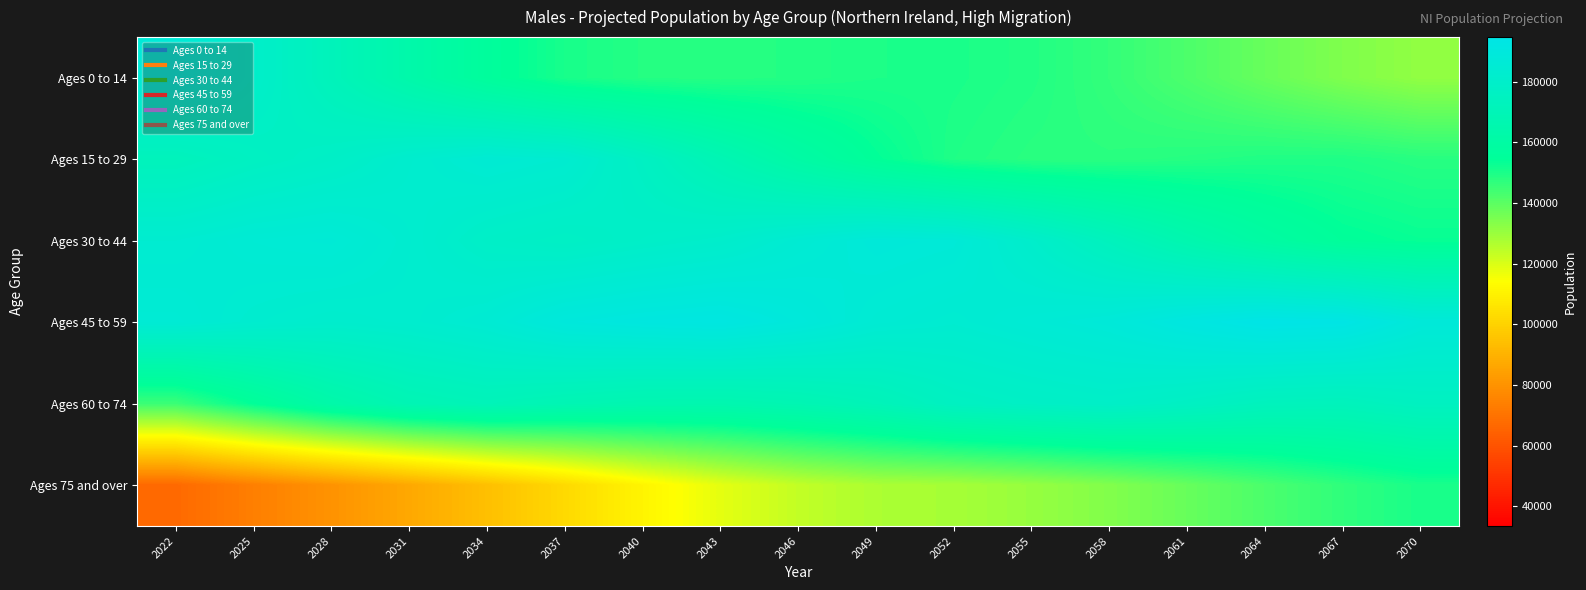

Between 2046 and 2049, which series saw the biggest shift?

Ages 15 to 29